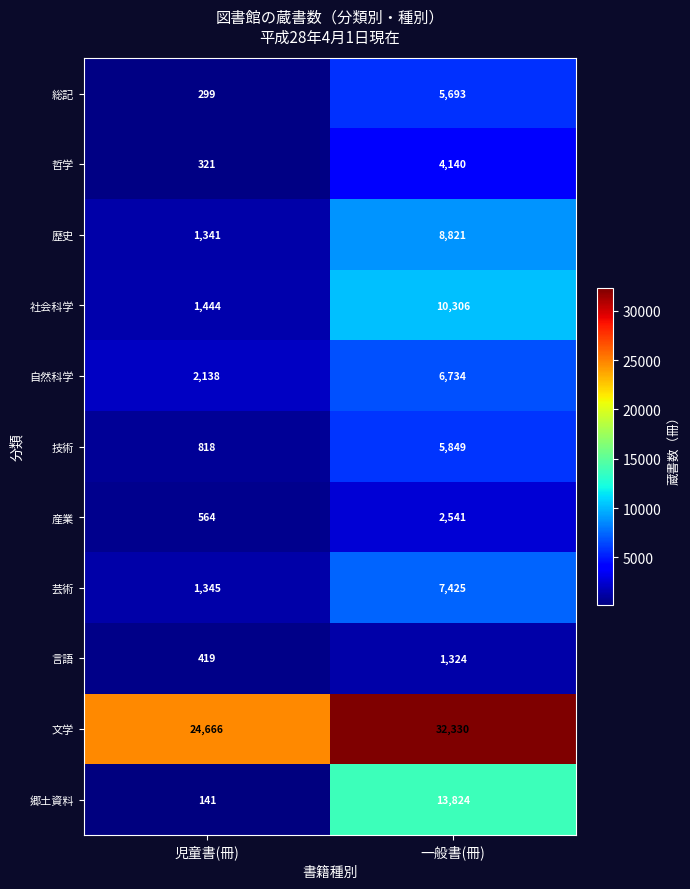

What is the smallest value displayed?

141